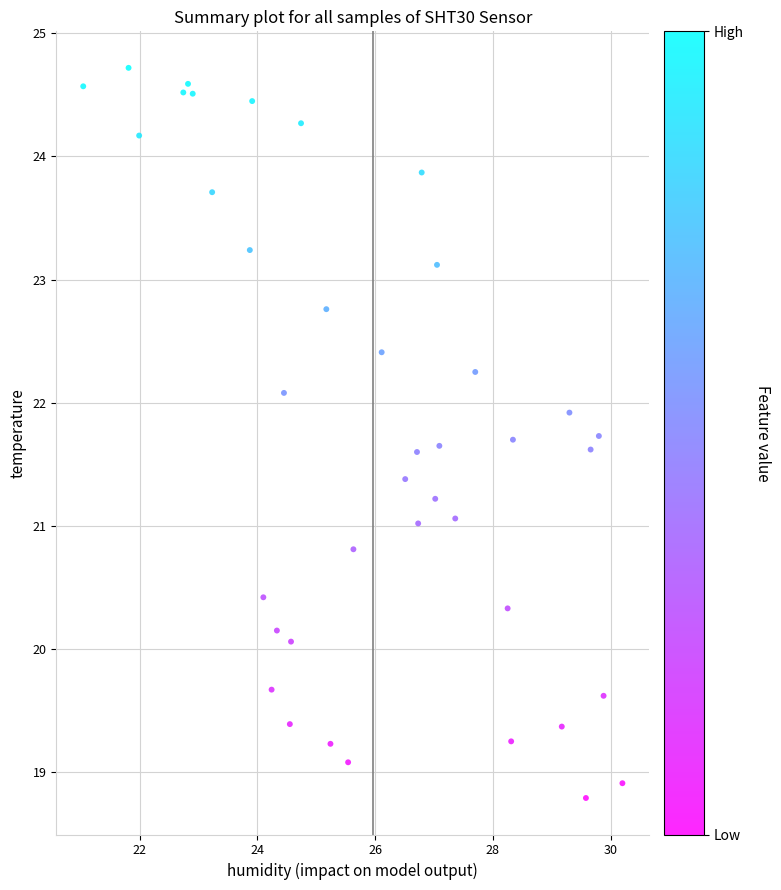

What is the range of Y values (max minus min)?

5.9